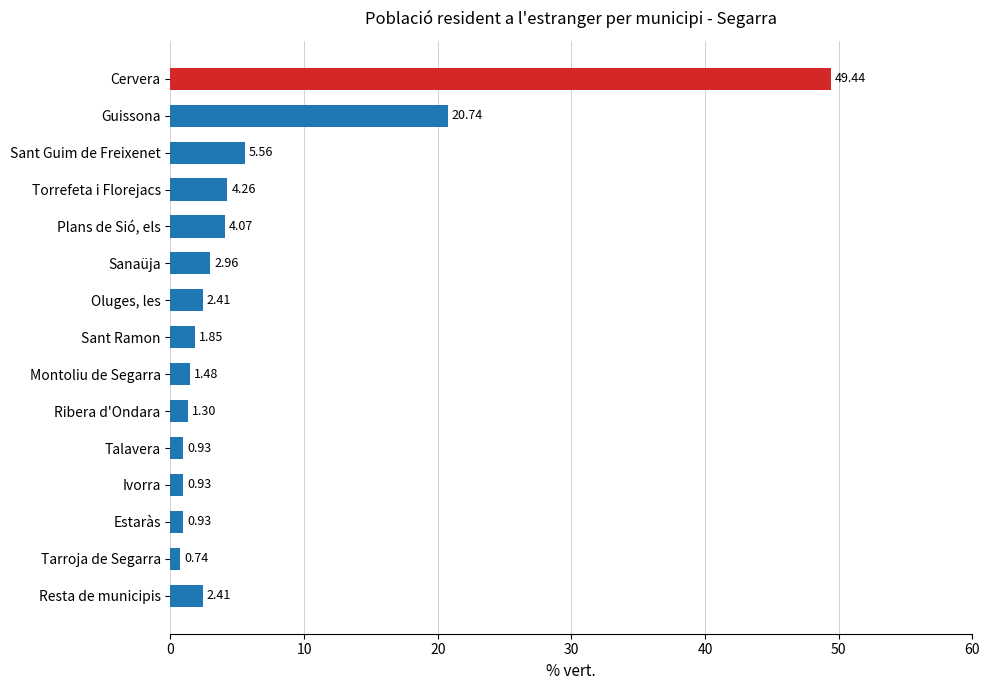

How many values are below 2?

7